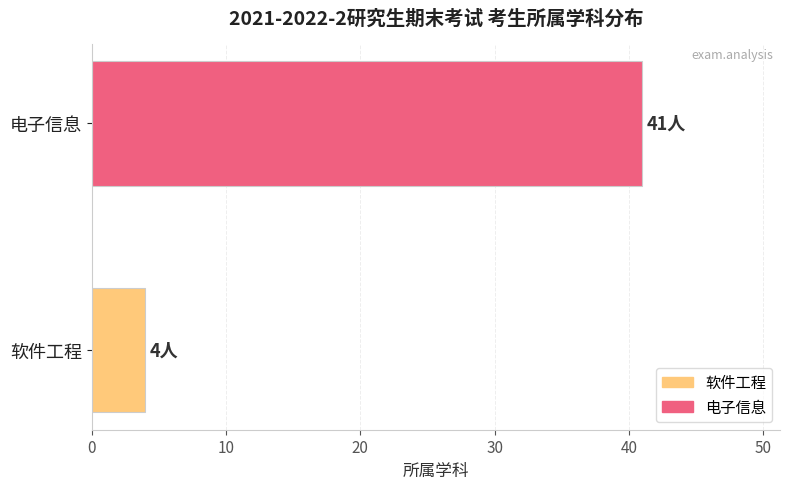

Which has a higher value, 电子信息 or 软件工程?

电子信息